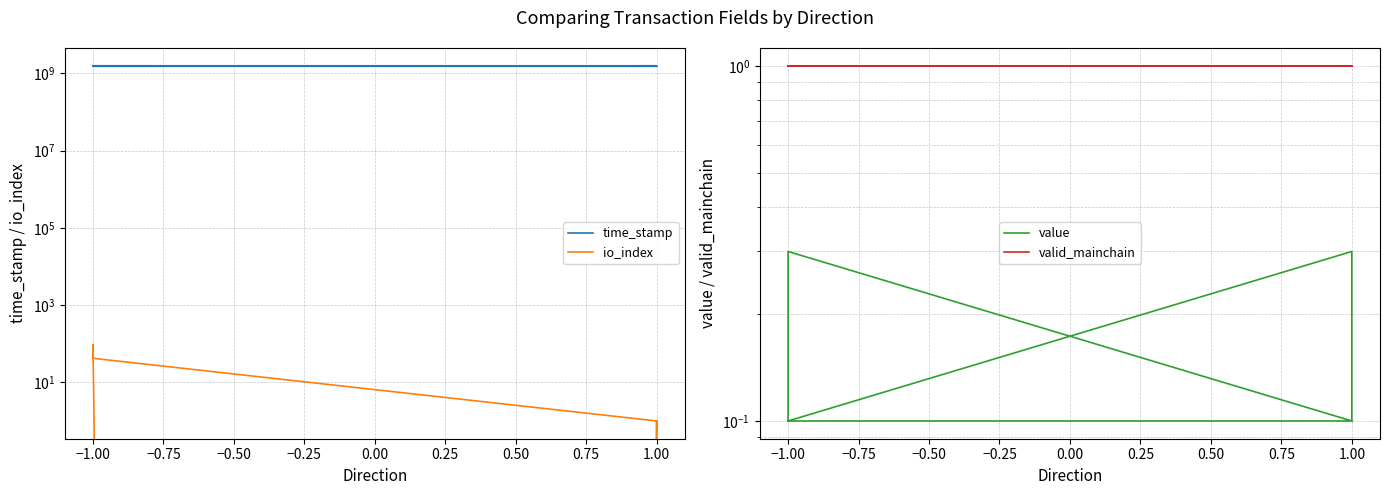

True or false: valid_mainchain and time_stamp intersect in this chart.

False